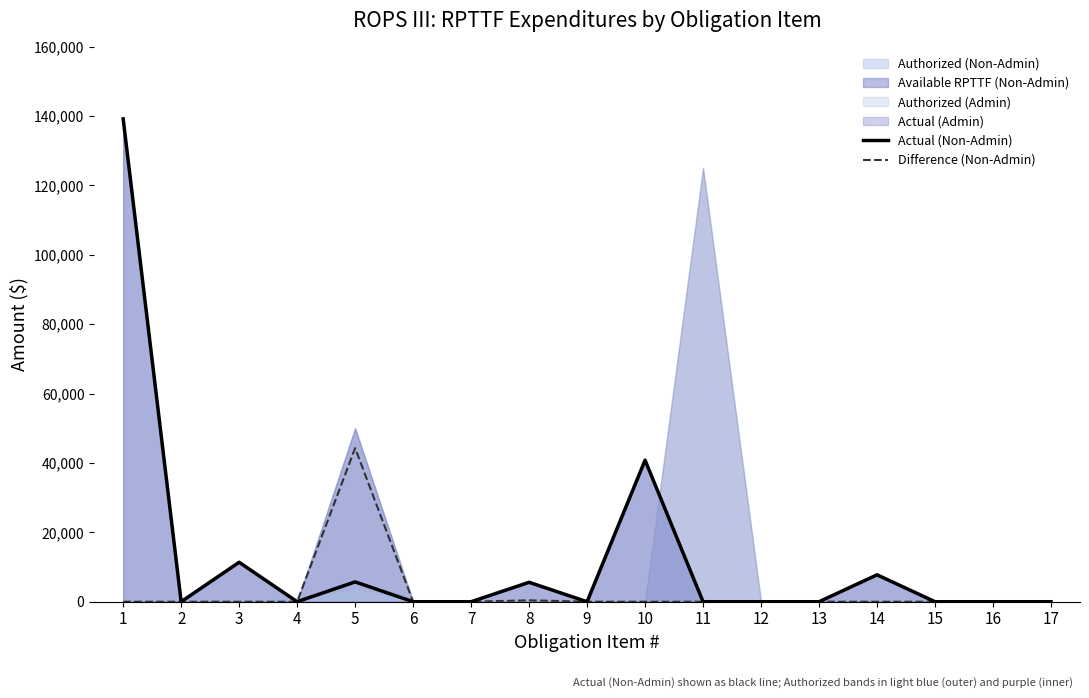

How many interior local peaks does the Actual (Non-Admin) series have?

5